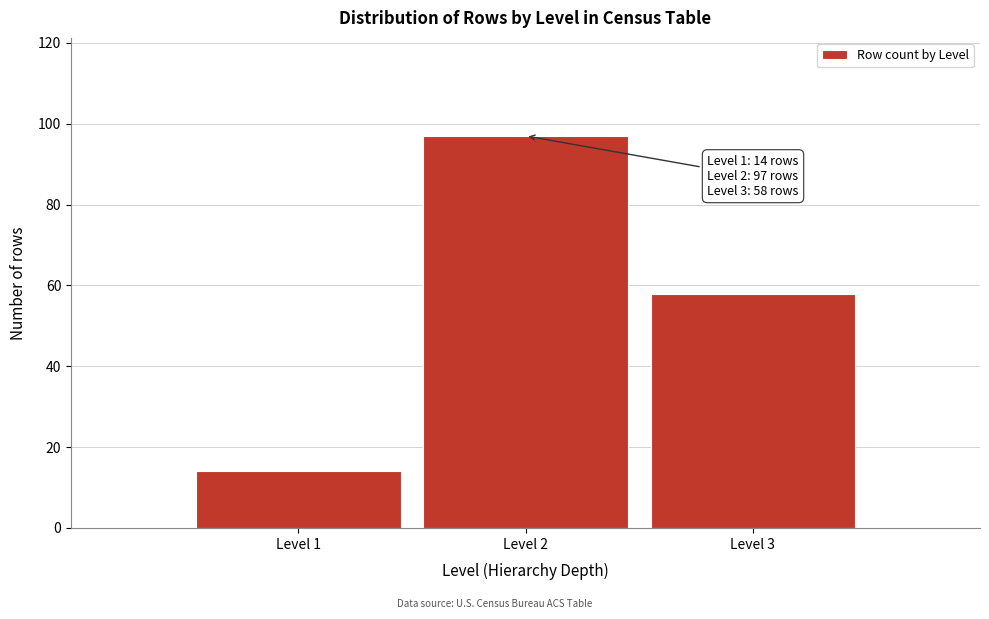

Reading left to right, transcribe all the data shown in this chart.

14	97	58